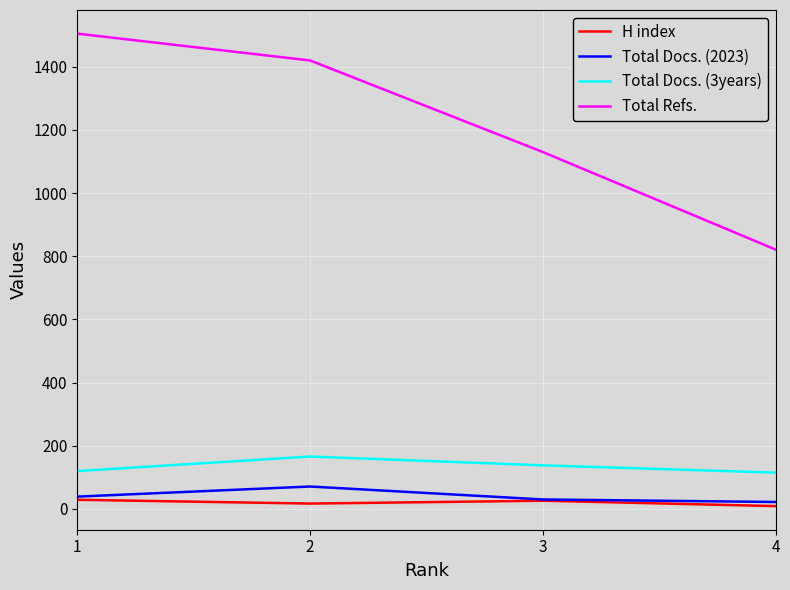

What is the sum of the Total Refs. values at 3 and 1?

2635